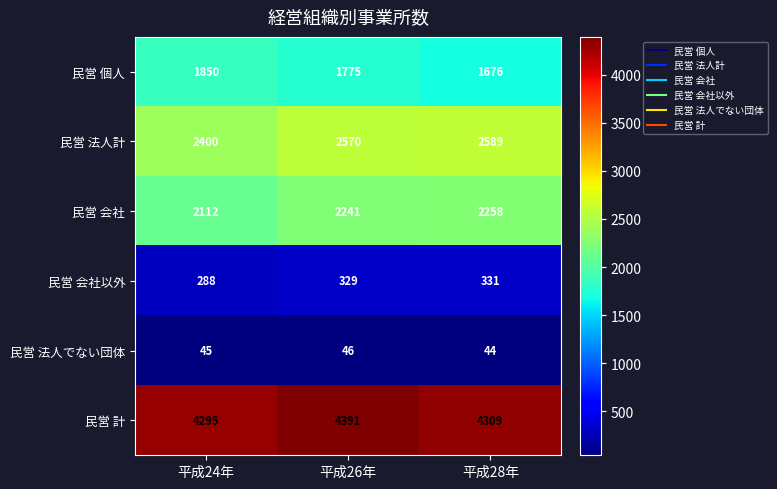

At which category is the sum across all series the highest?

平成26年